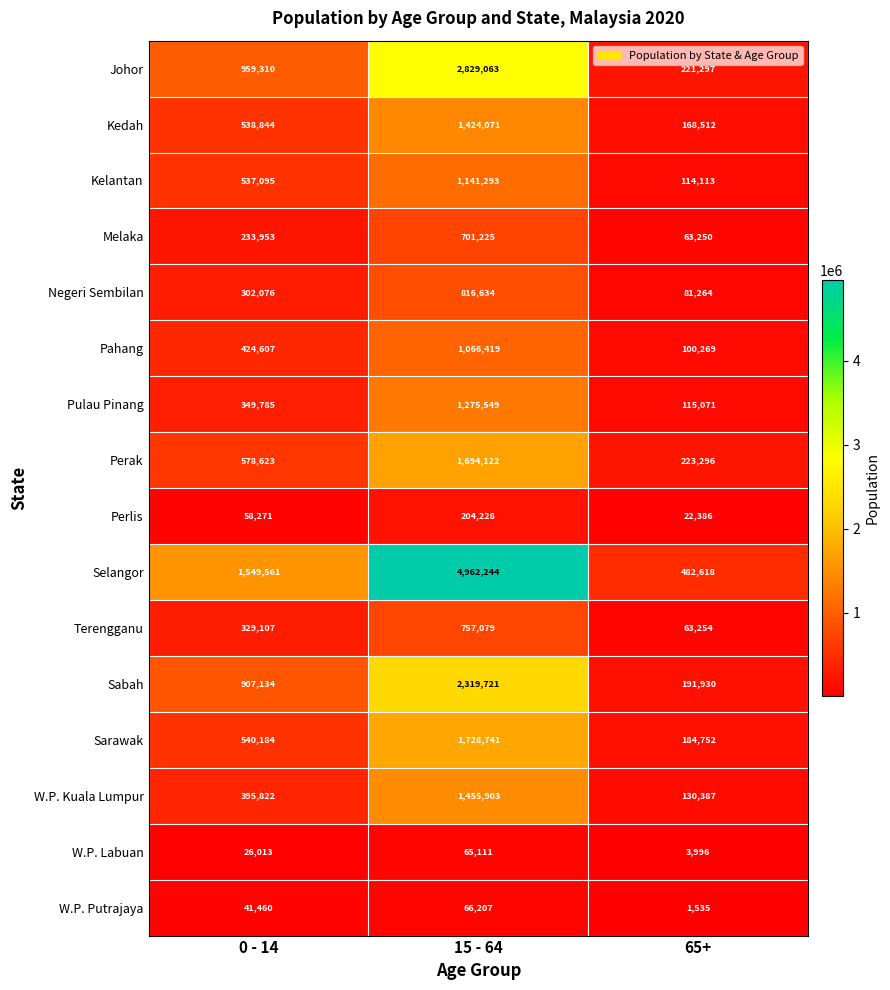

Rank the series at 65+ from lowest to highest value.

W.P. Putrajaya, W.P. Labuan, Perlis, Melaka, Terengganu, Negeri Sembilan, Pahang, Kelantan, Pulau Pinang, W.P. Kuala Lumpur, Kedah, Sarawak, Sabah, Johor, Perak, Selangor